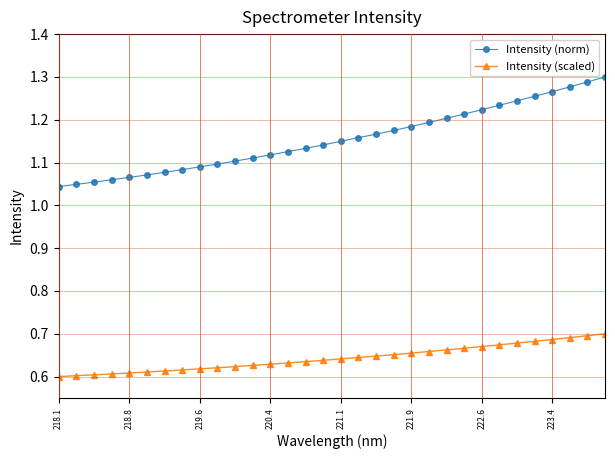

True or false: Intensity (scaled) and Intensity (norm) cross at least once.

False